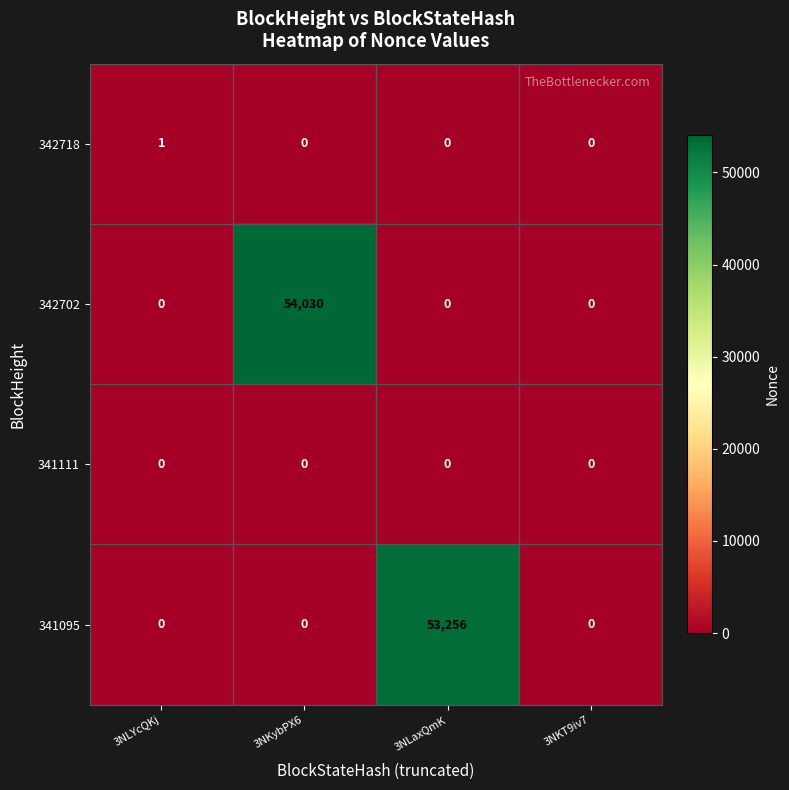

Rank the series by their maximum value, from highest to lowest.

342702, 341095, 342718, 341111